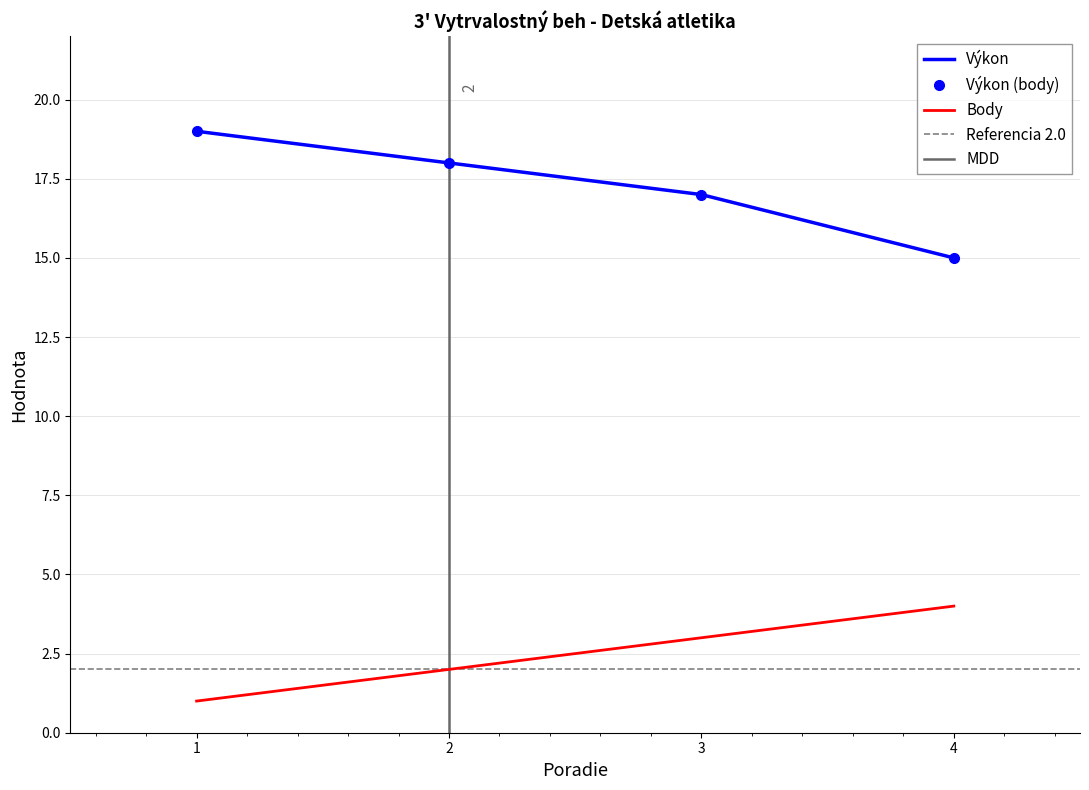

True or false: Body and Výkon intersect in this chart.

False